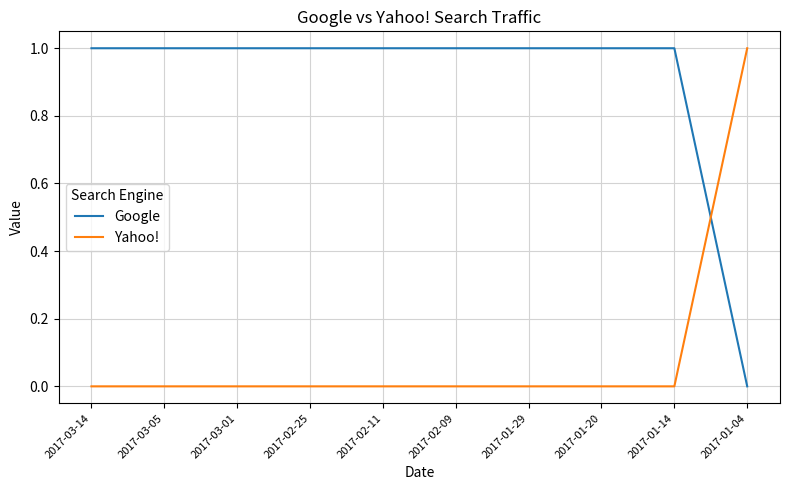

What position from the left is 2017-03-05?

2